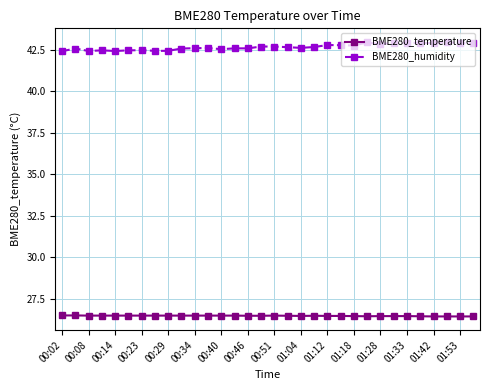

What is the sum of all BME280_humidity values?

1365.3